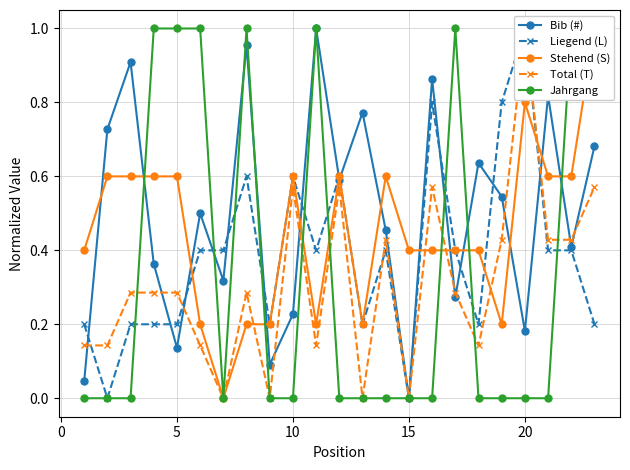

At which category does Bib (#) reach its first local valley?

5